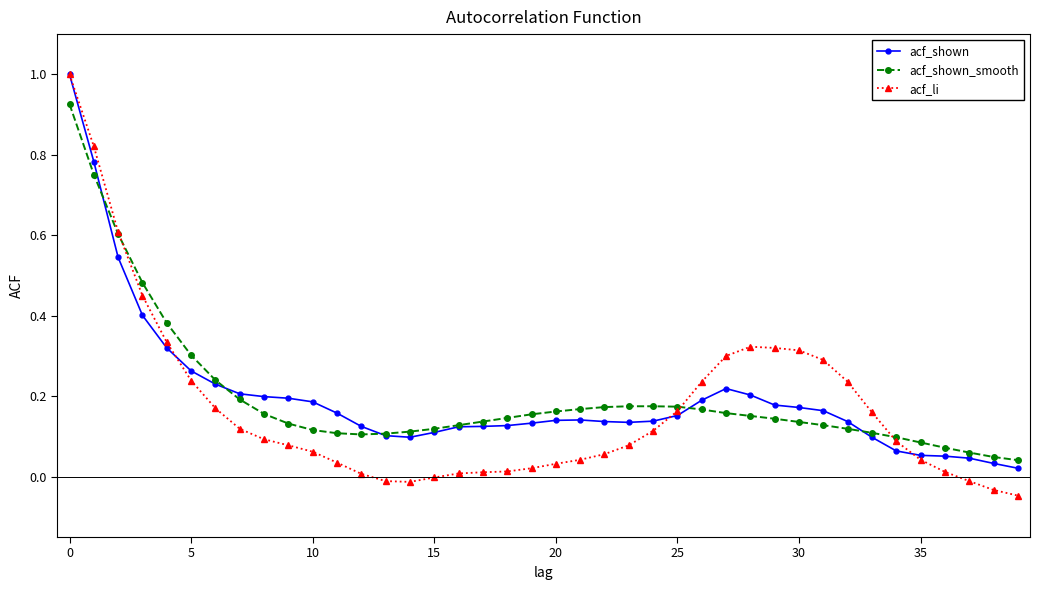

Which series has the widest spread of values?

acf_li